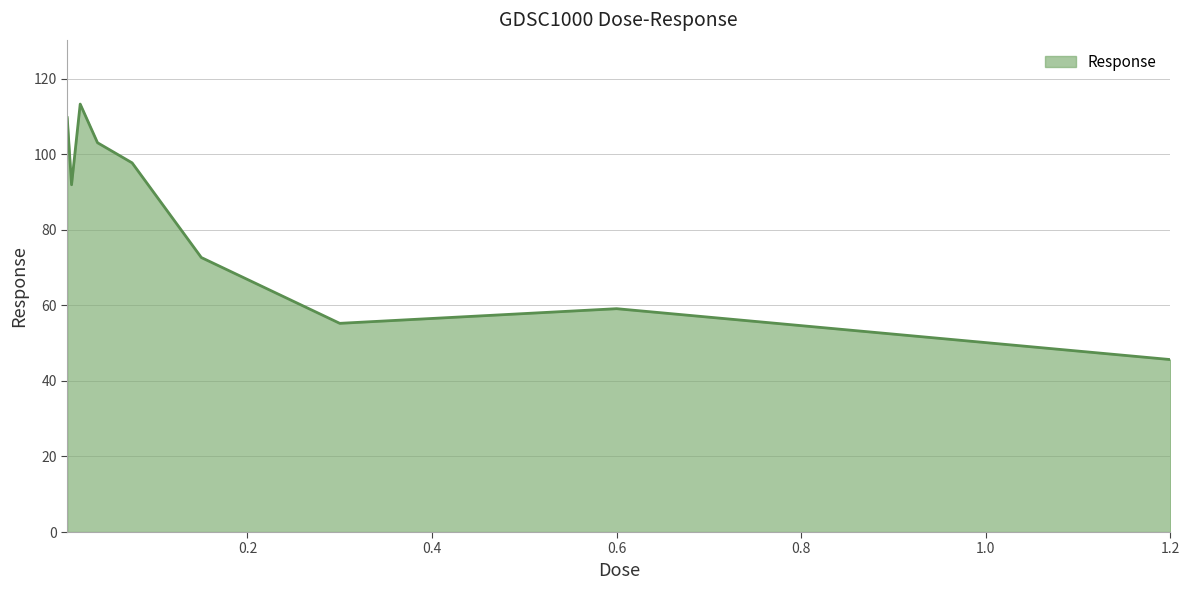

What is the greatest value displayed?

113.3